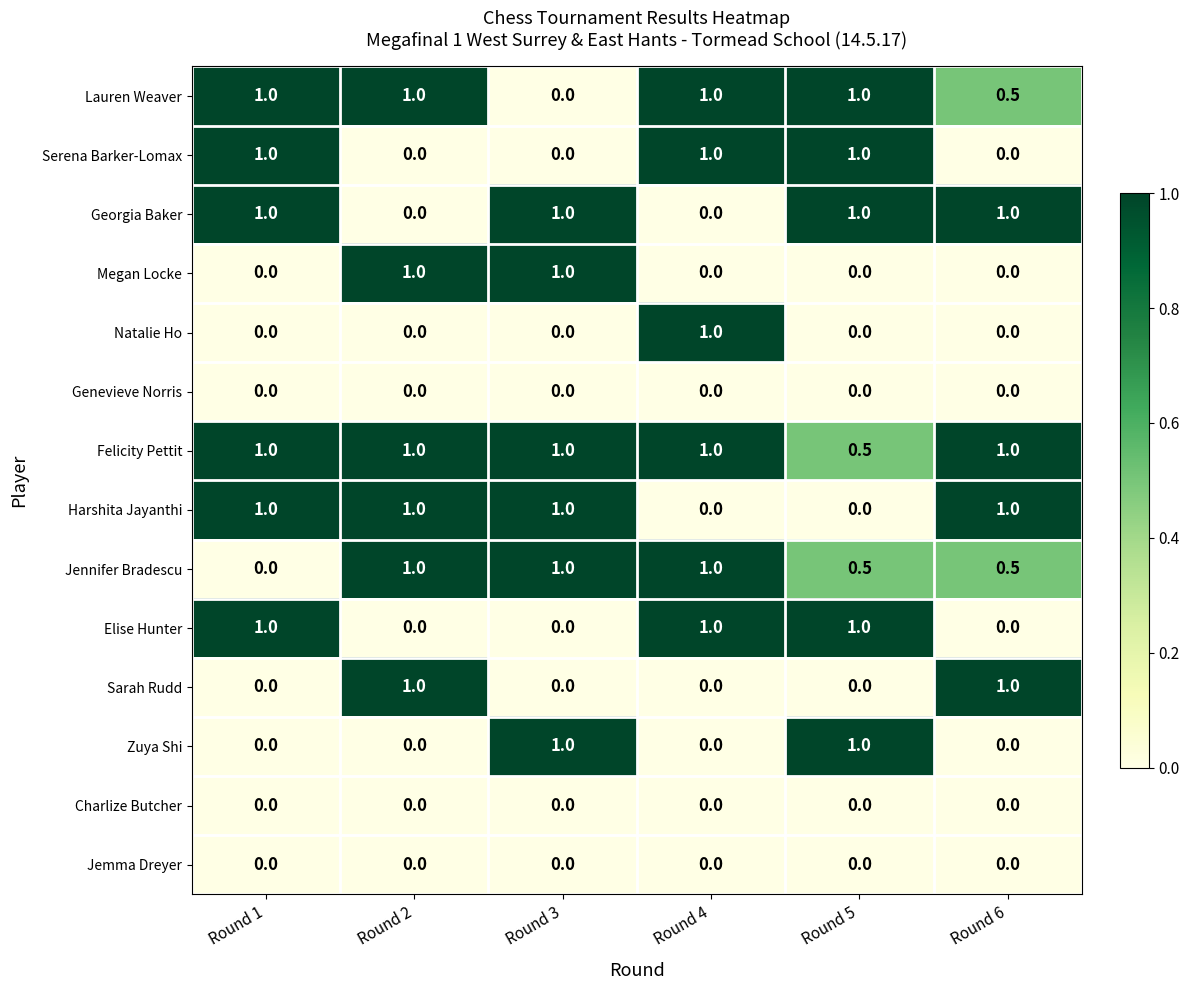

Is it true that Megan Locke equals 1.0 at Round 2?

True